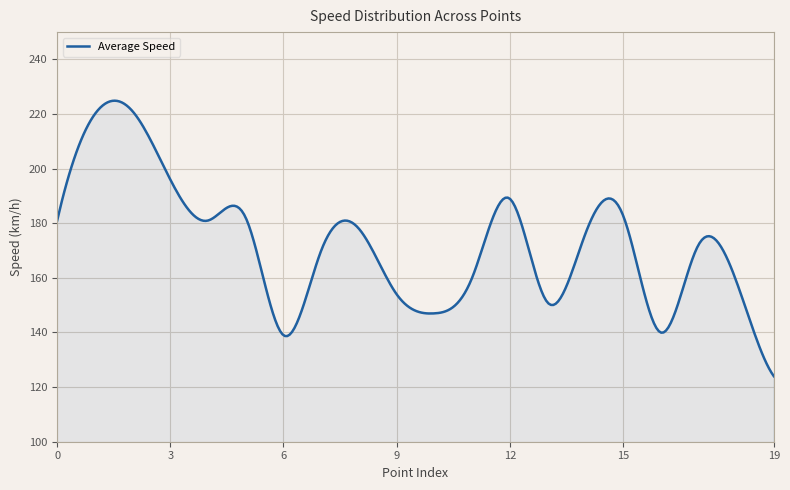

What is the greatest value displayed?

224.9